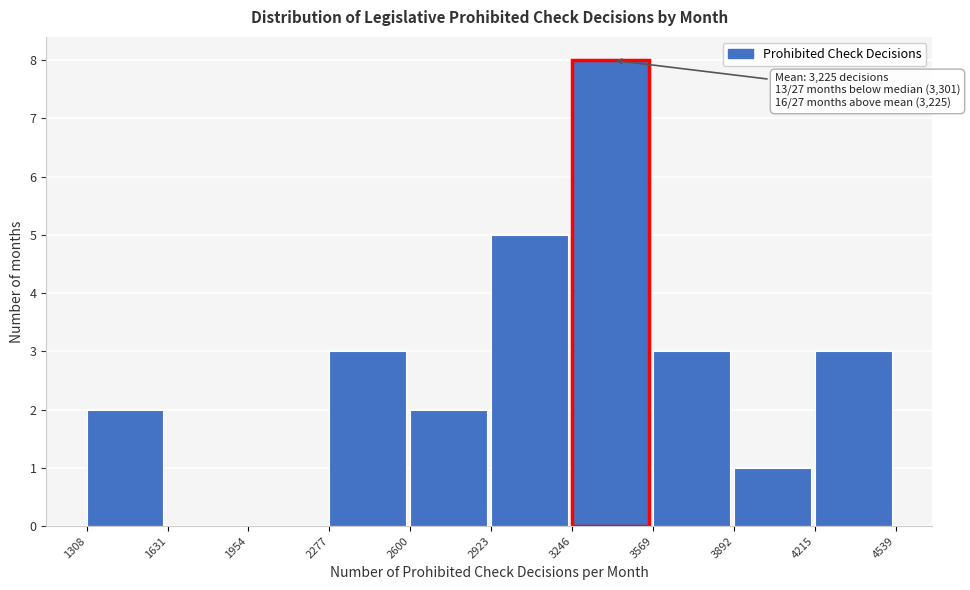

Over which range of the x-axis is the bar tallest?

3246 to 3569